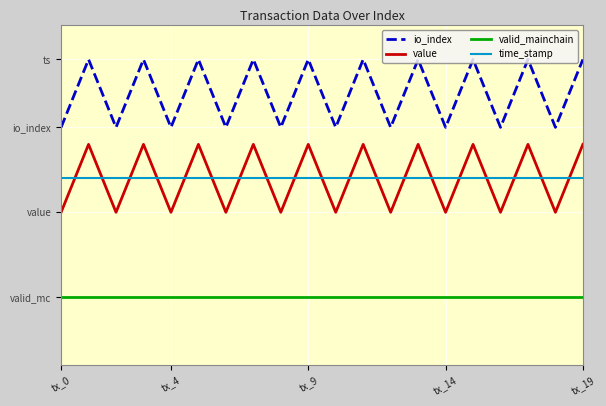

What is the label of the 19th point from the left?

18